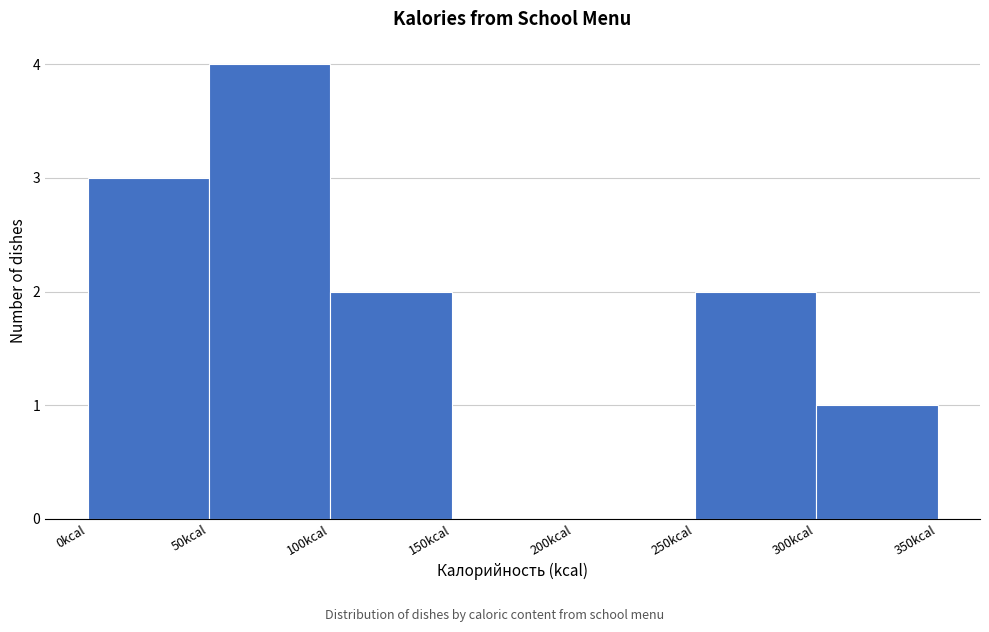

Over which range of the x-axis is the bar tallest?

50 to 100